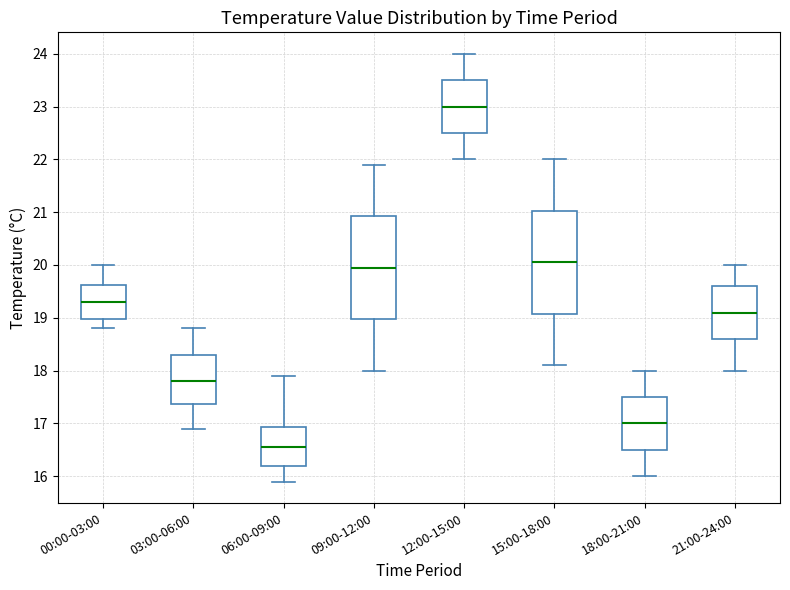

Reading left to right, read every box against the y-axis: the position of its median line, the range the box covers, and the ends of its whiskers. The values are not printed on the chart, so give them approximately, as read against the axis.

00:00-03:00: median 19.3, box 19.0 to 19.6, whiskers 18.8 to 20.0
03:00-06:00: median 17.8, box 17.4 to 18.3, whiskers 16.9 to 18.8
06:00-09:00: median 16.6, box 16.2 to 16.9, whiskers 15.9 to 17.9
09:00-12:00: median 20.0, box 19.0 to 20.9, whiskers 18.0 to 21.9
12:00-15:00: median 23.0, box 22.5 to 23.5, whiskers 22.0 to 24.0
15:00-18:00: median 20.1, box 19.1 to 21.0, whiskers 18.1 to 22.0
18:00-21:00: median 17.0, box 16.5 to 17.5, whiskers 16.0 to 18.0
21:00-24:00: median 19.1, box 18.6 to 19.6, whiskers 18.0 to 20.0